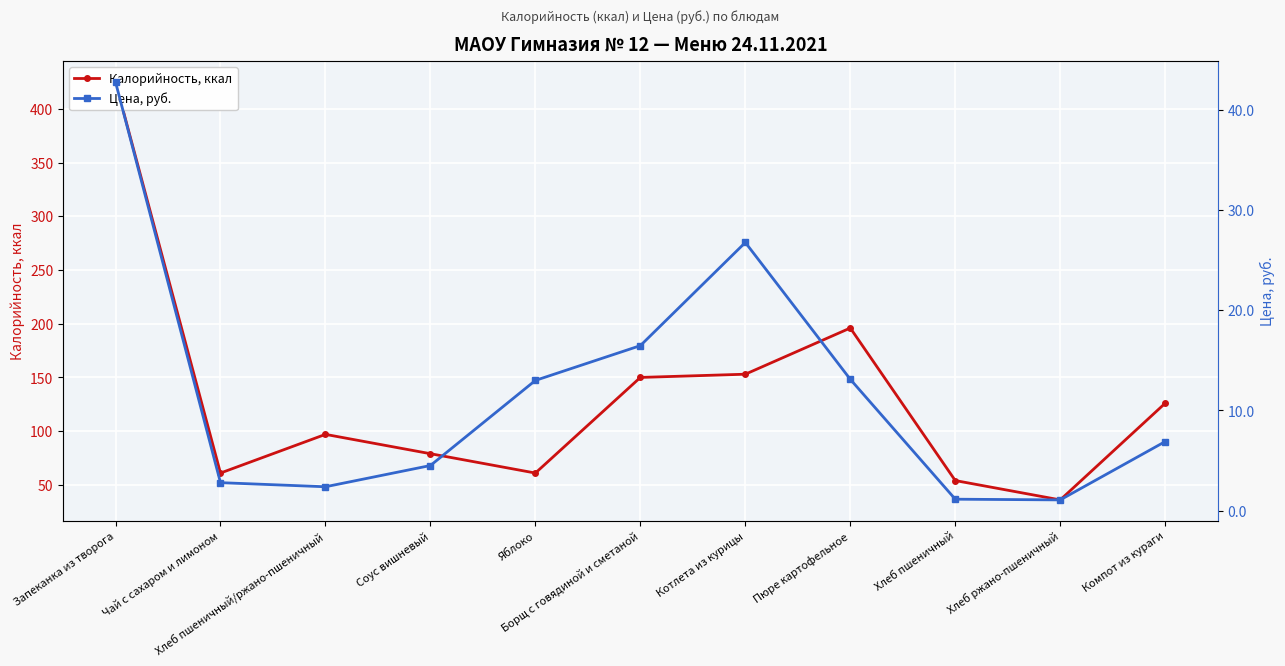

Where does the Калорийность, ккал series first go above 97?

Запеканка из творога